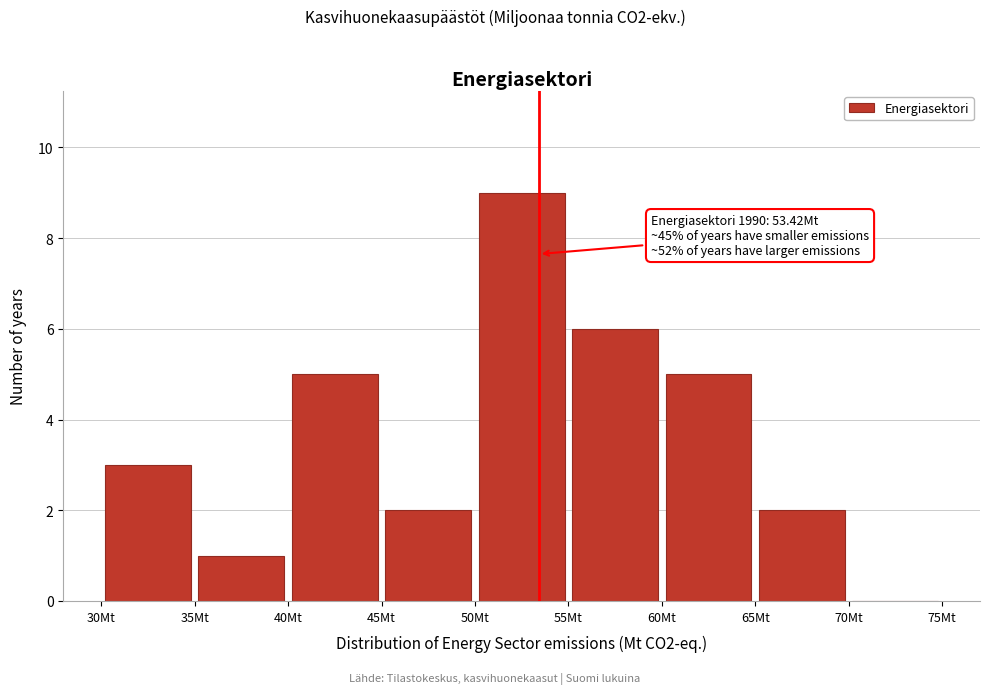

Which range on the x-axis has the tallest bar?

50 to 55